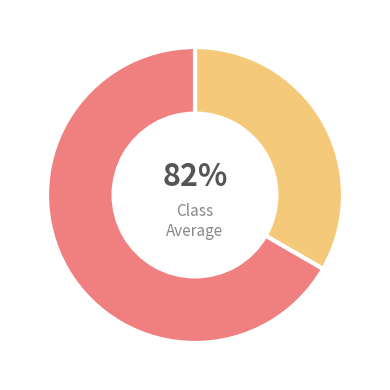

To the nearest percent, what is the combined percentage of No and Yes?

100%